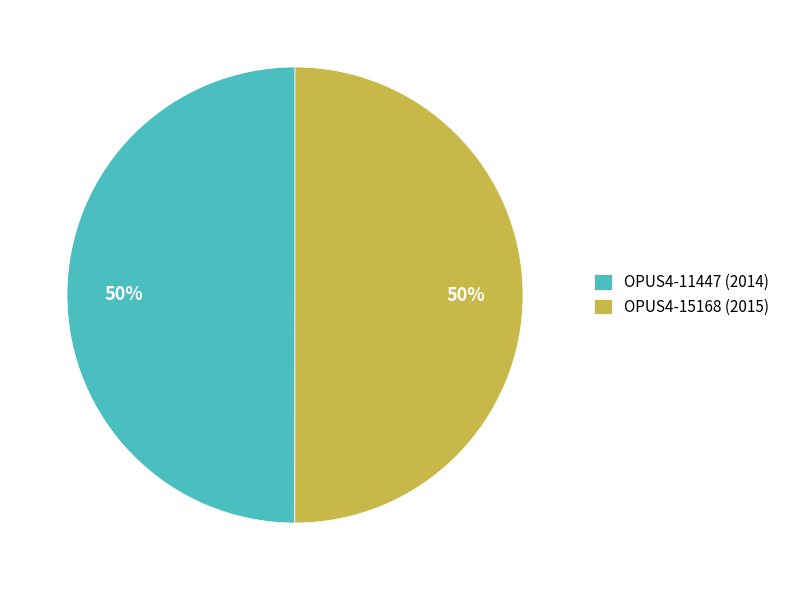

What percentage is the OPUS4-11447 (2014) slice, to the nearest percent?

50%